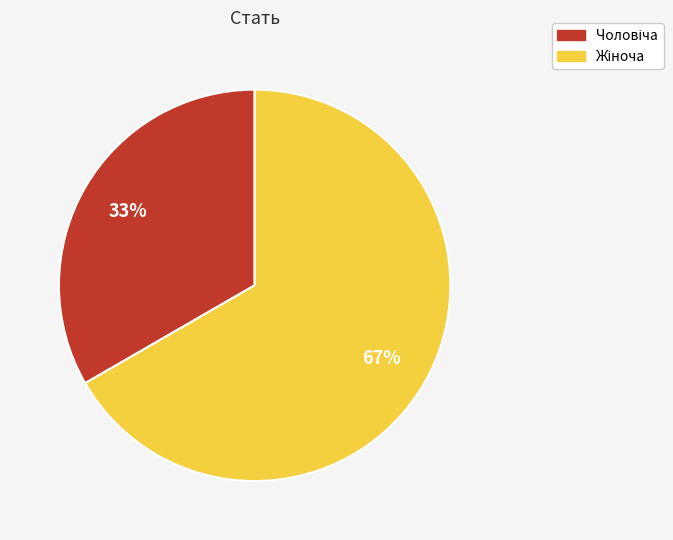

Is there a majority slice in this chart?

Yes